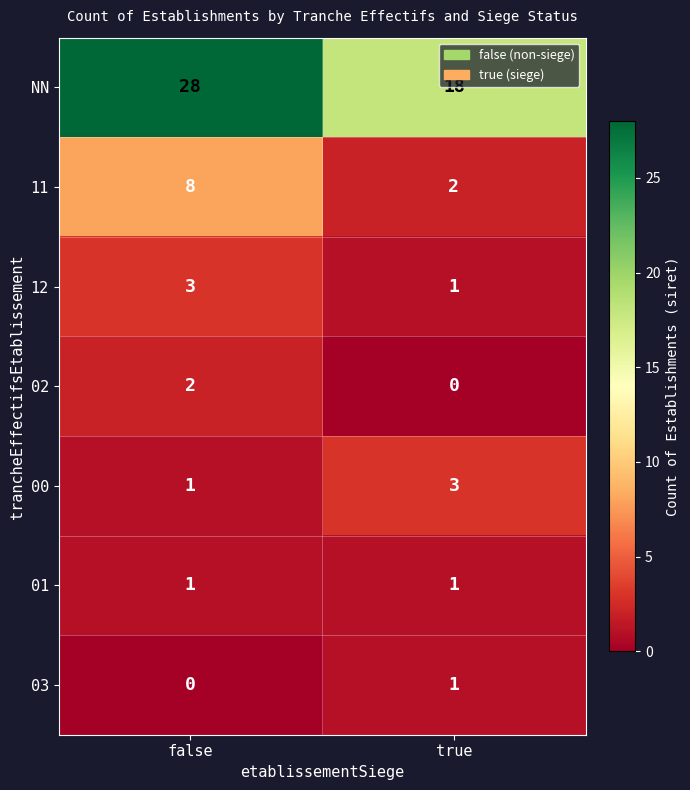

At which category is the sum across all series the highest?

false